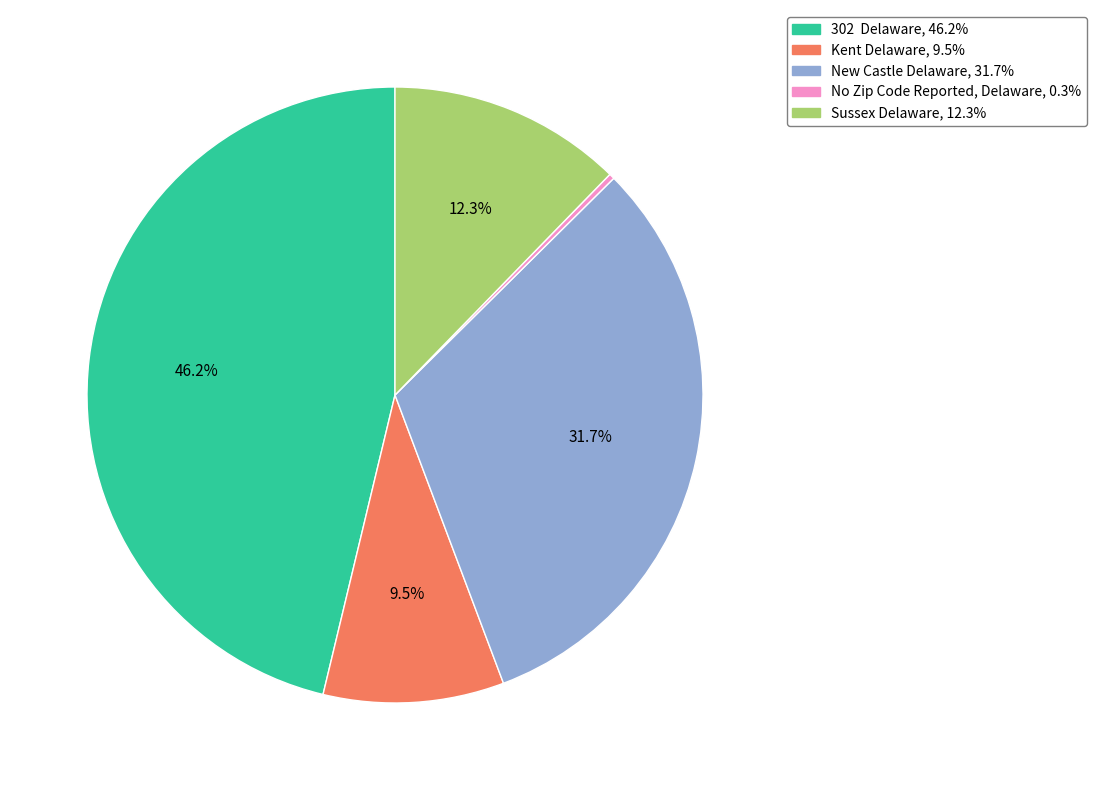

How many slices are in this pie chart?

5